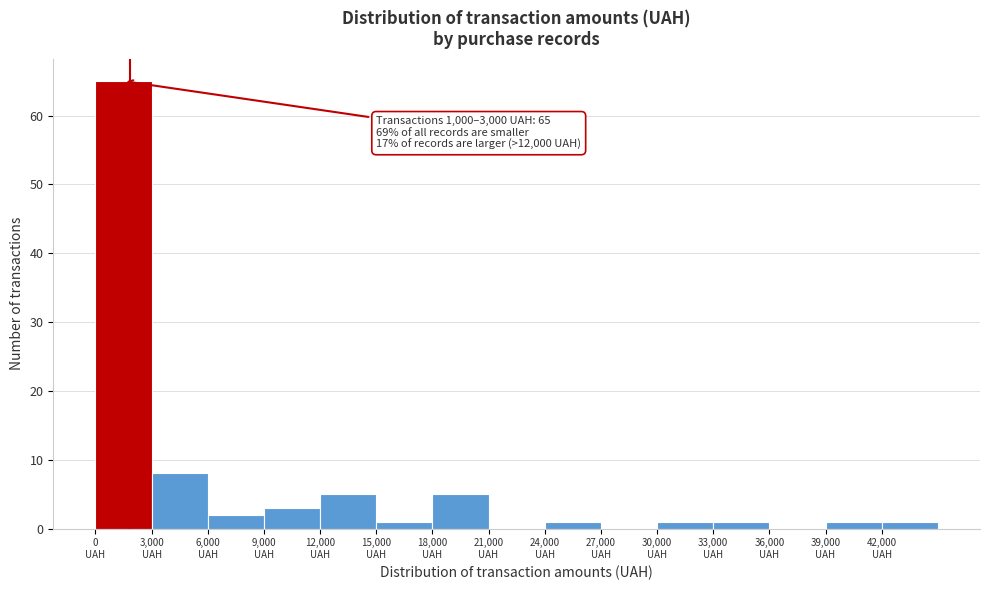

Over which range of the x-axis is the bar tallest?

0 to 3000